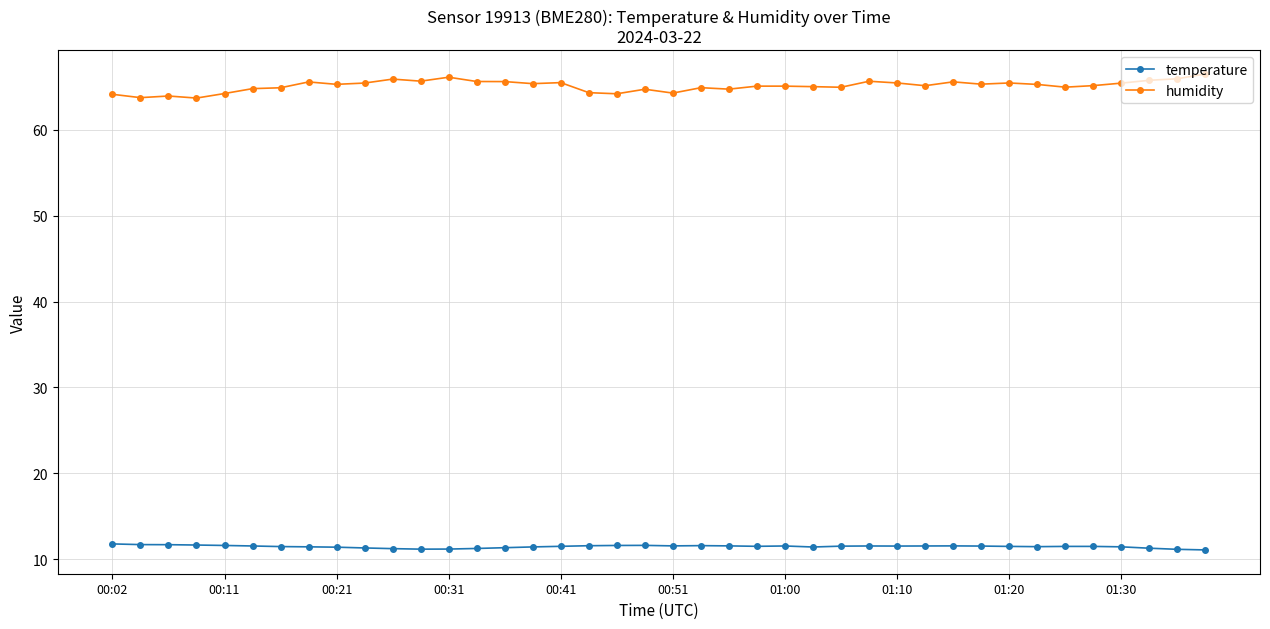

What is the value of the humidity point at the 34th from the left?

65.3